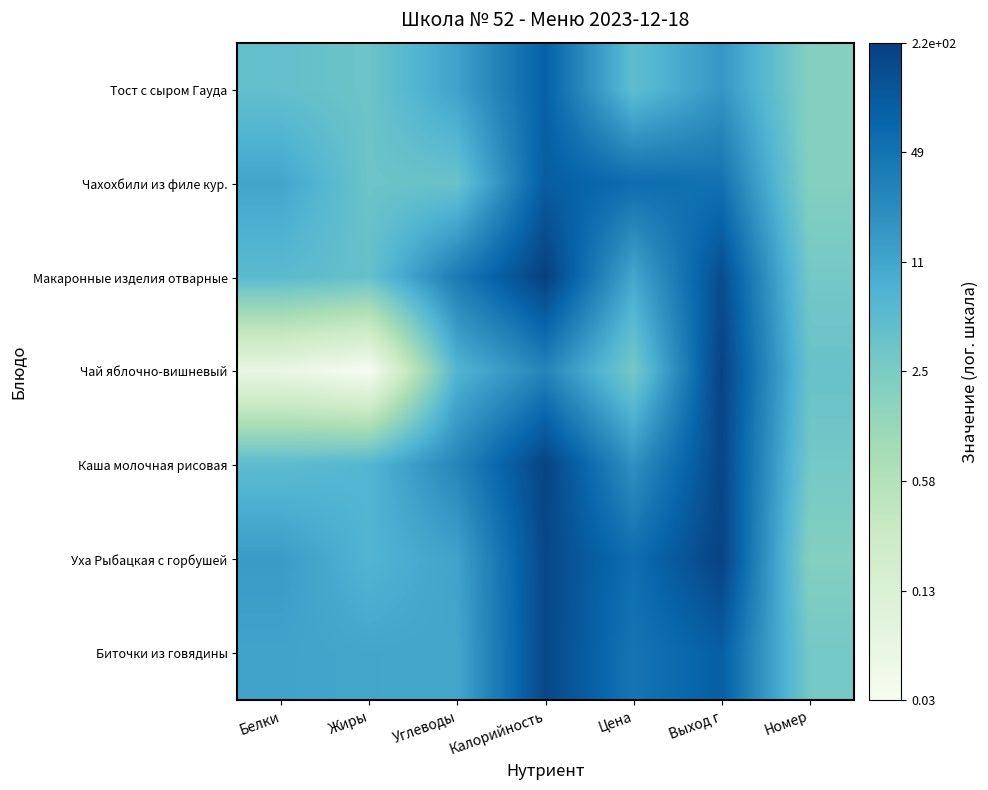

Which series has the largest range (max minus min)?

Чай яблочно-вишневый